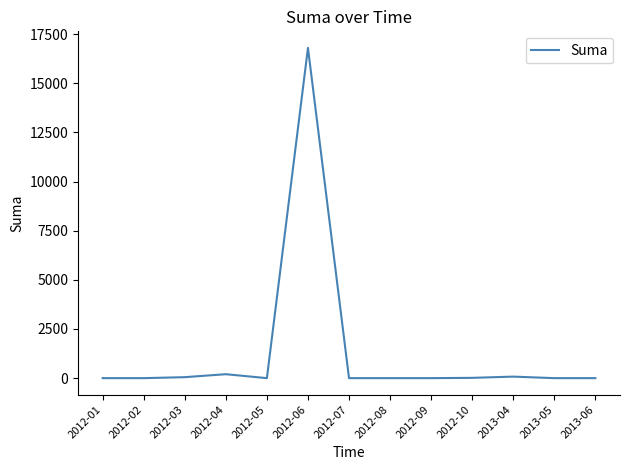

What is the change in value from 2012-06 to 2012-09?

-16800.0